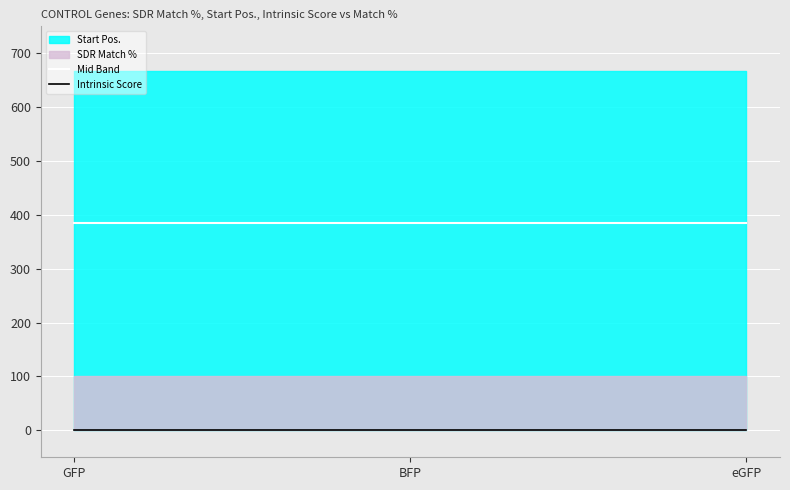

What is the label of the 3rd point from the right?

GFP